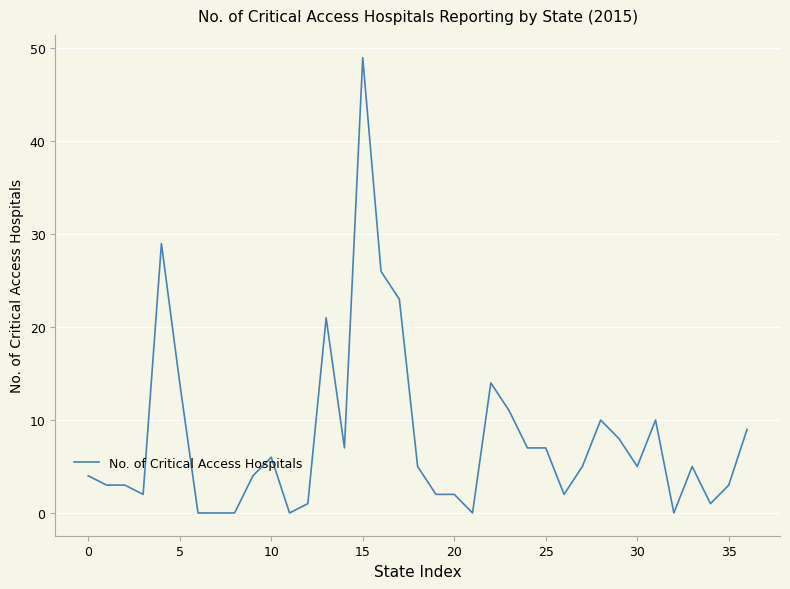

What is the difference between the maximum and minimum values?

49